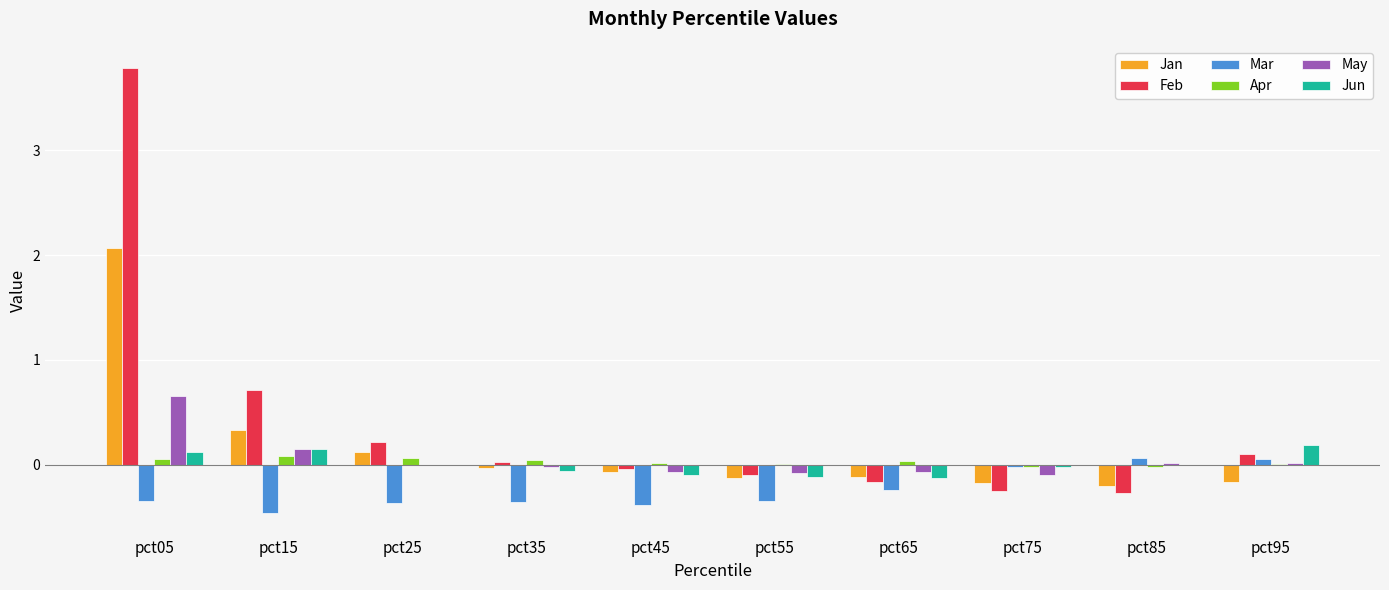

Count the number of categories in the chart.

10